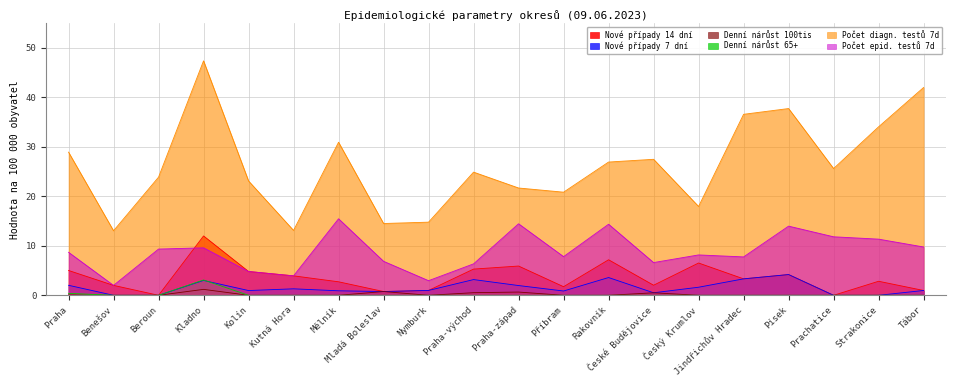

What are all the series names shown in the legend?

Nové případy 14 dní, Nové případy 7 dní, Denní nárůst 100tis, Denní nárůst 65+, Počet diagn. testů 7d, Počet epid. testů 7d